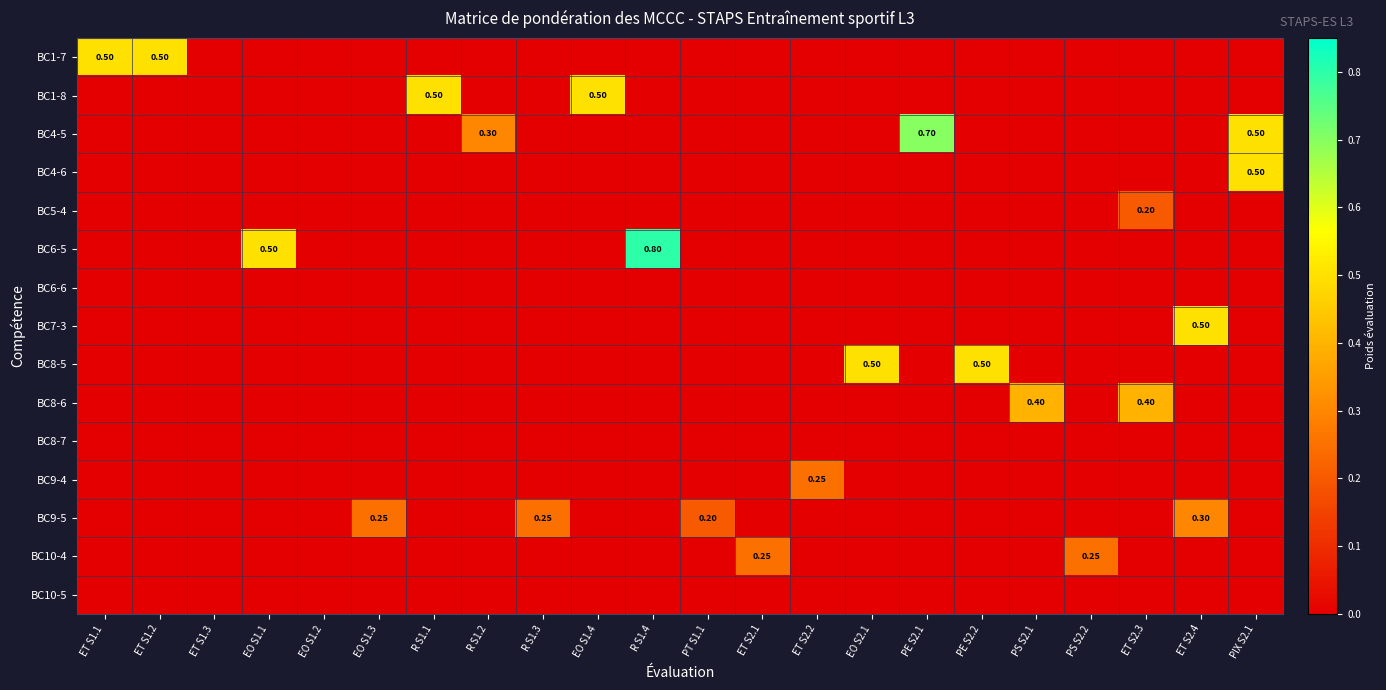

Which series has the largest range (max minus min)?

BC6-5